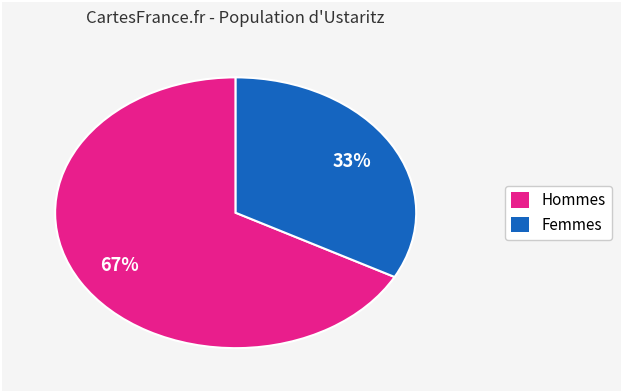

To the nearest percent, what is the average slice percentage?

50%